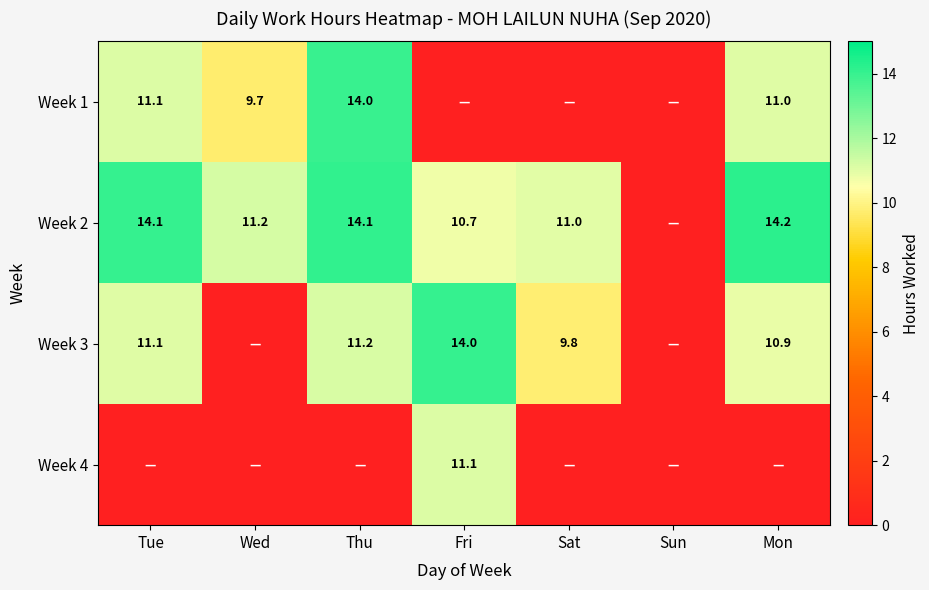

The value of Week 3 at Sat is 5.0. True or false?

False